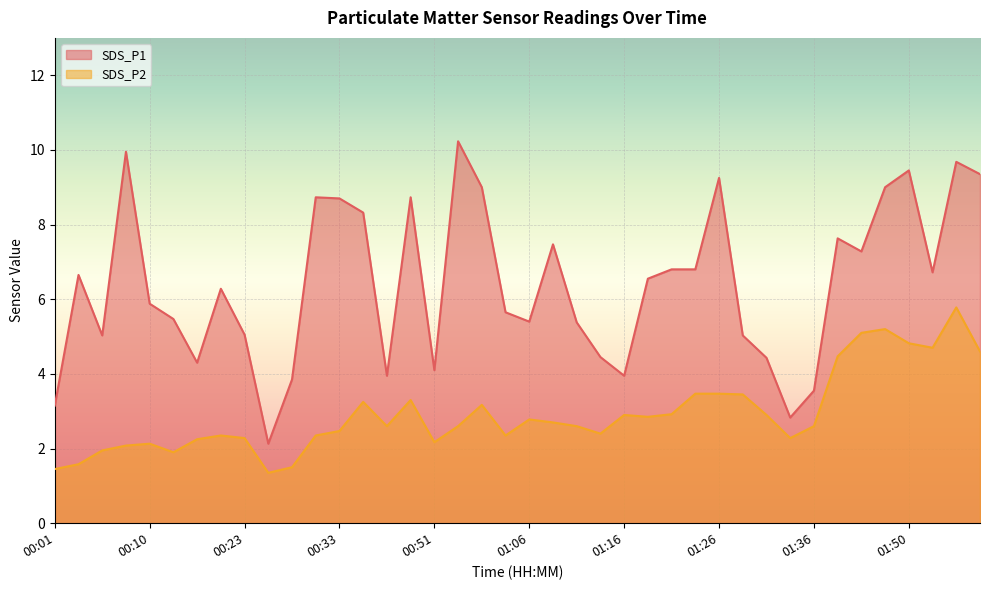

What are all the series names shown in the legend?

SDS_P1, SDS_P2